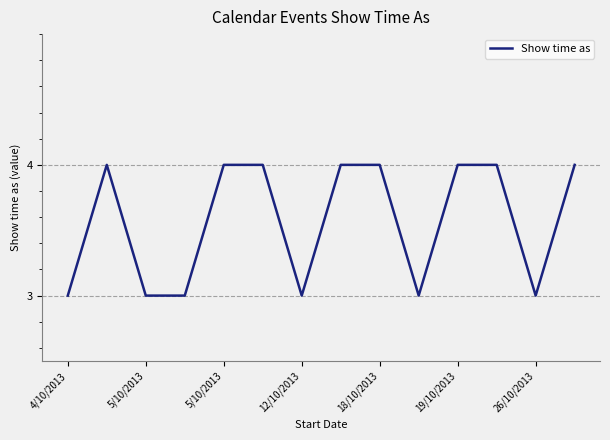

What is the maximum value shown in the chart?

4